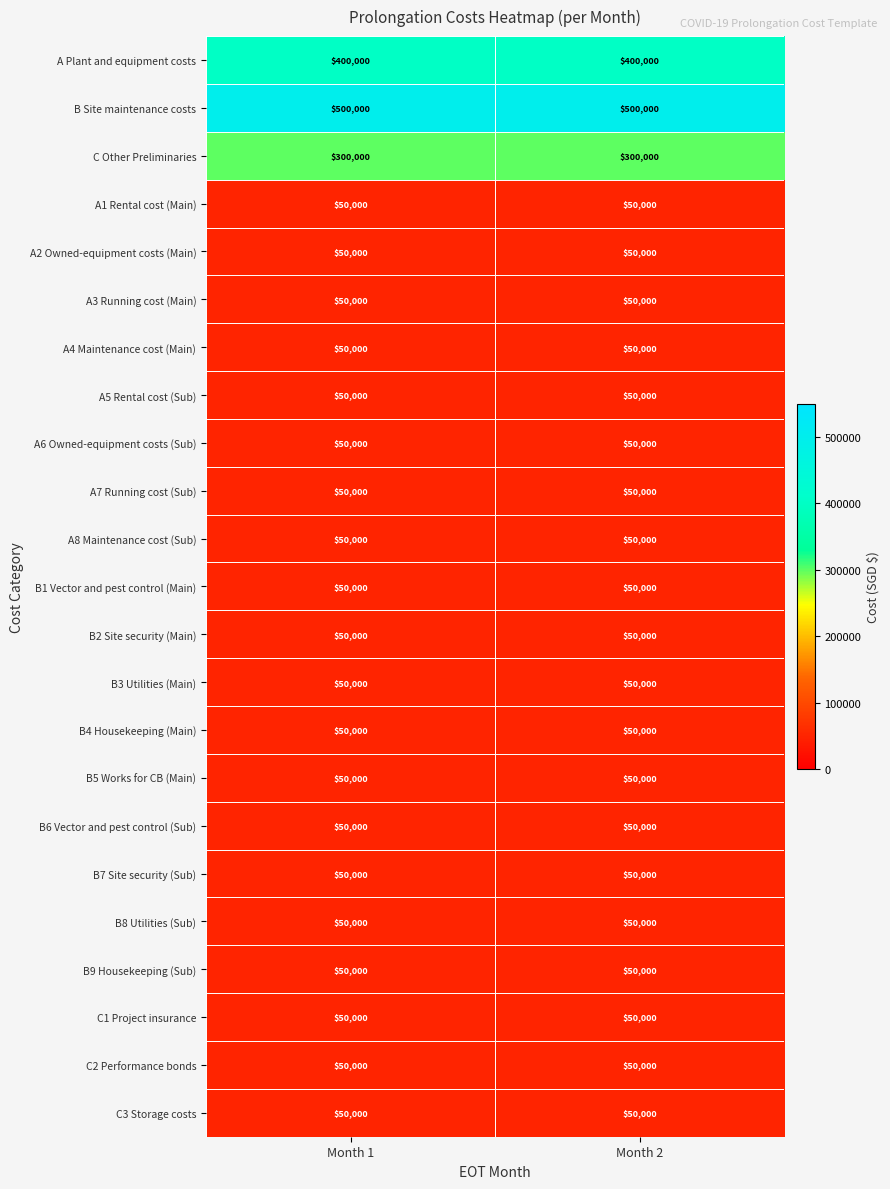

The A6 Owned-equipment costs (Sub) series shows 13100 at Month 1. True or false?

False